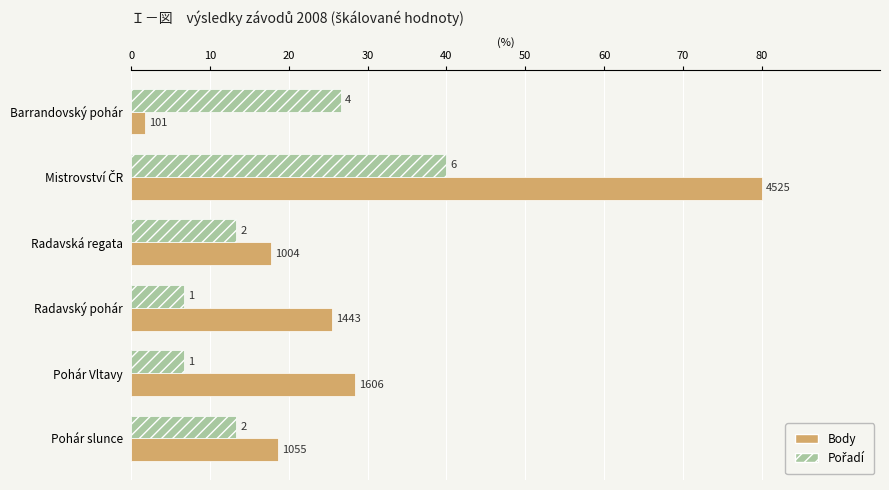

Reading right to left, transcribe all the data shown in this chart.

Body: 50=18.7	40=28.4	30=25.5	20=17.8	10=80.0	0=1.8
Pořadí: 50=13.3	40=6.7	30=6.7	20=13.3	10=40.0	0=26.7